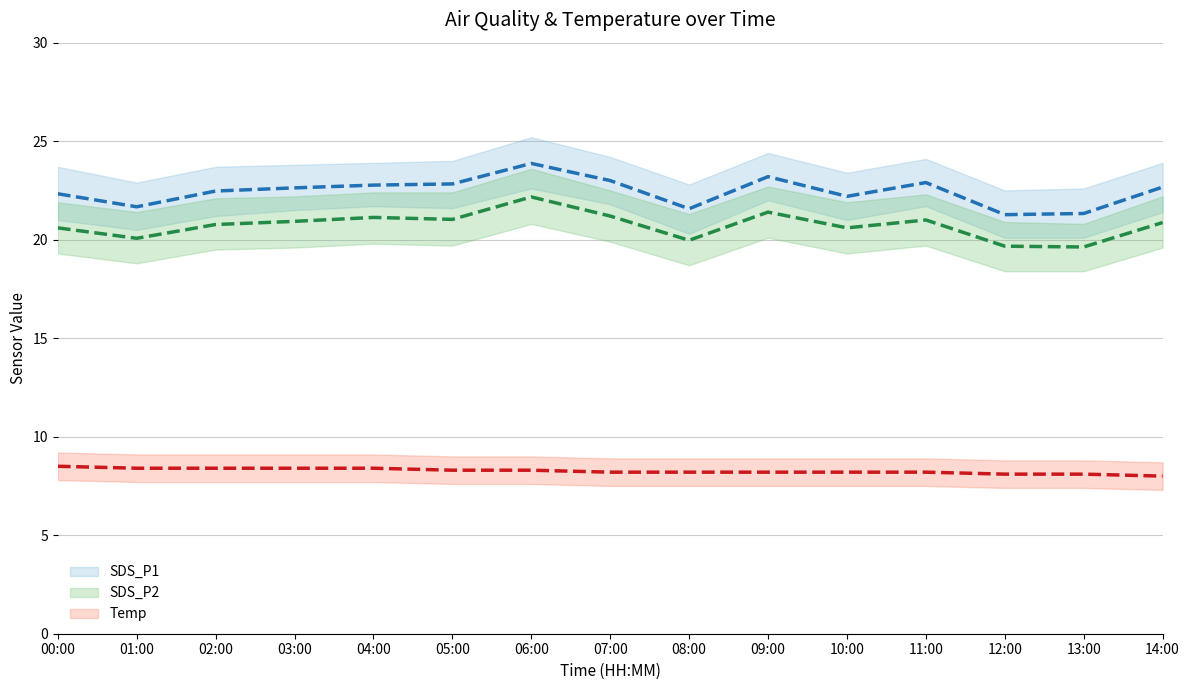

True or false: SDS_P1 and Temp intersect in this chart.

False